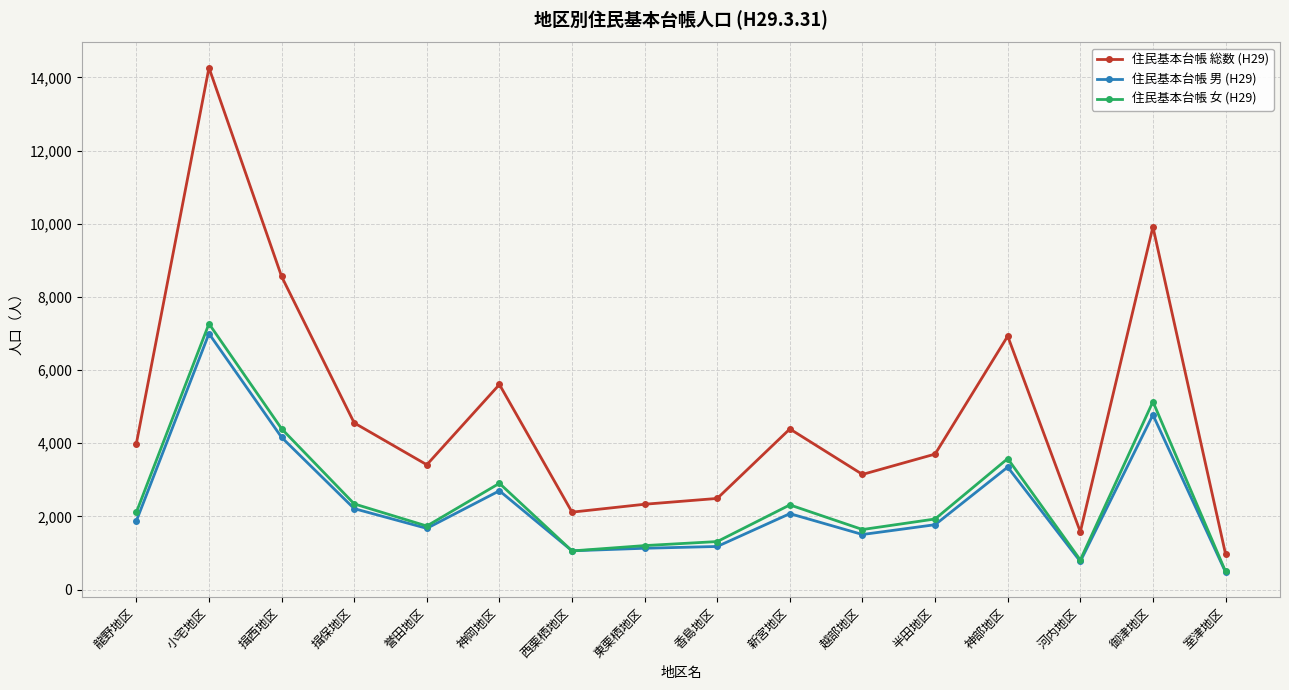

Is the value of 住民基本台帳 女 (H29) at 河内地区 greater than the value of 住民基本台帳 総数 (H29) at 揖西地区?

No